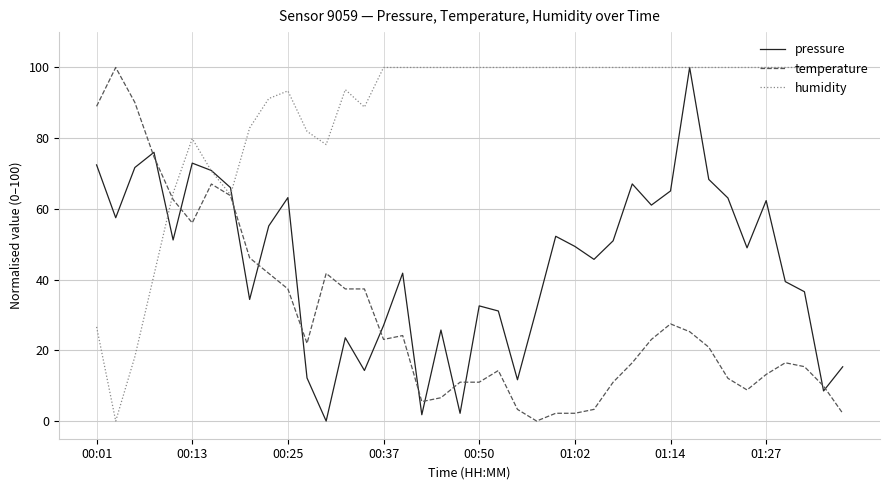

Which series ends up on top after the final intersection of pressure and temperature?

pressure